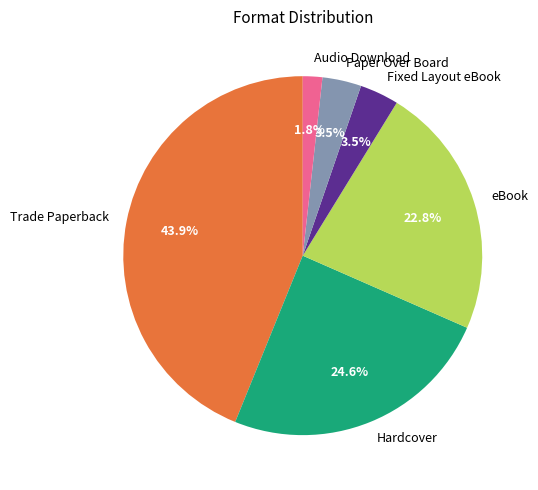

To the nearest percent, what percentage of the pie is Audio Download?

2%